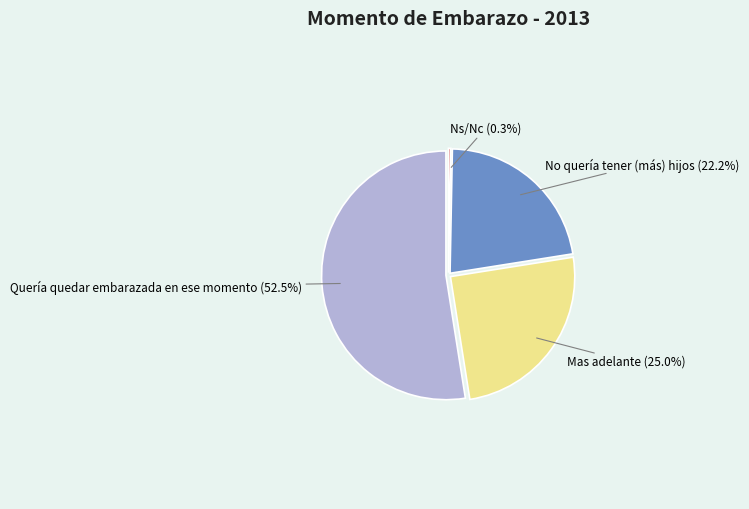

What is the smallest slice in the pie chart?

Ns/Nc